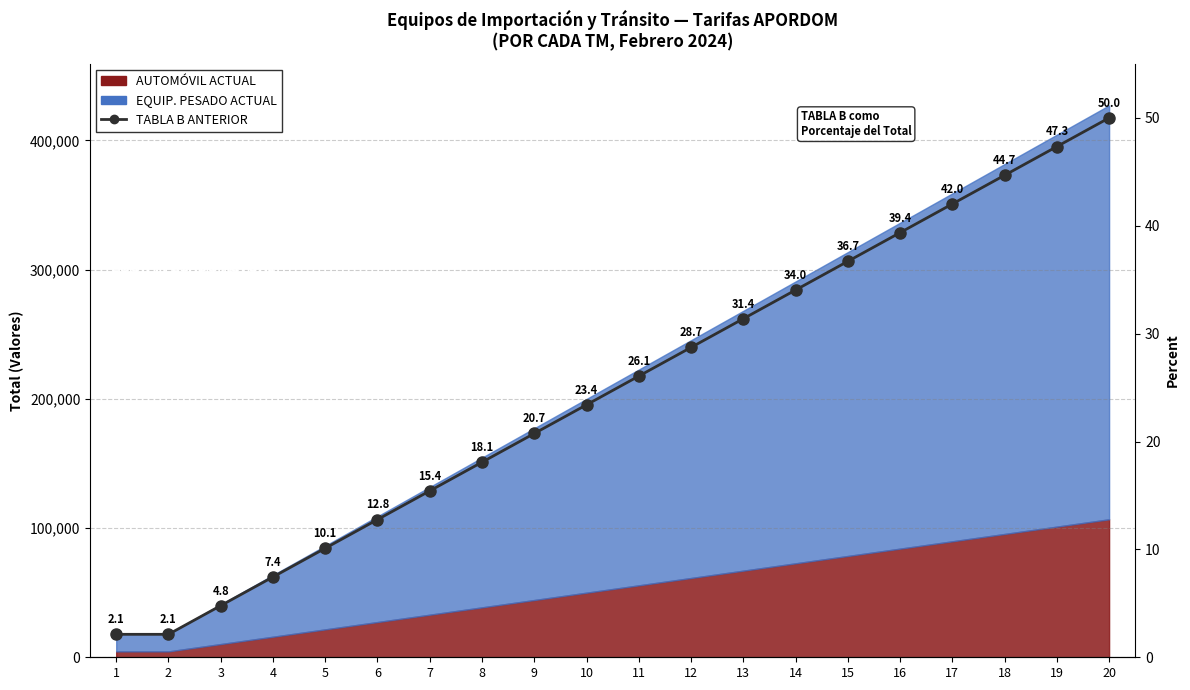

What is the ratio of the value at 19 to the value at 8?

2.6